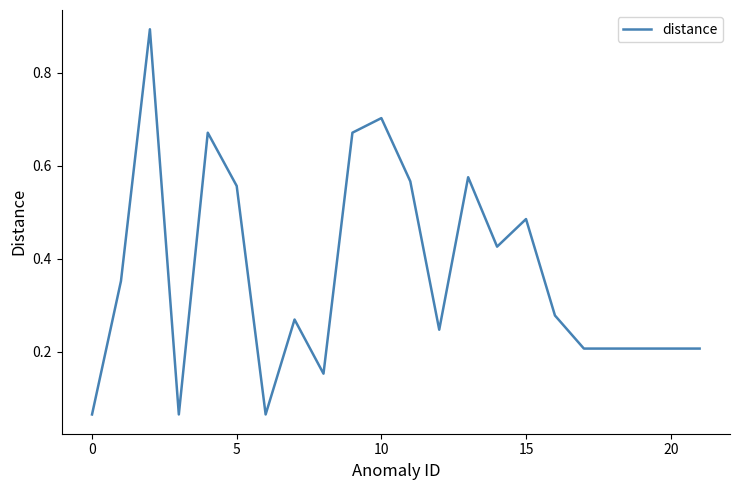

How many lines are shown in the chart?

1